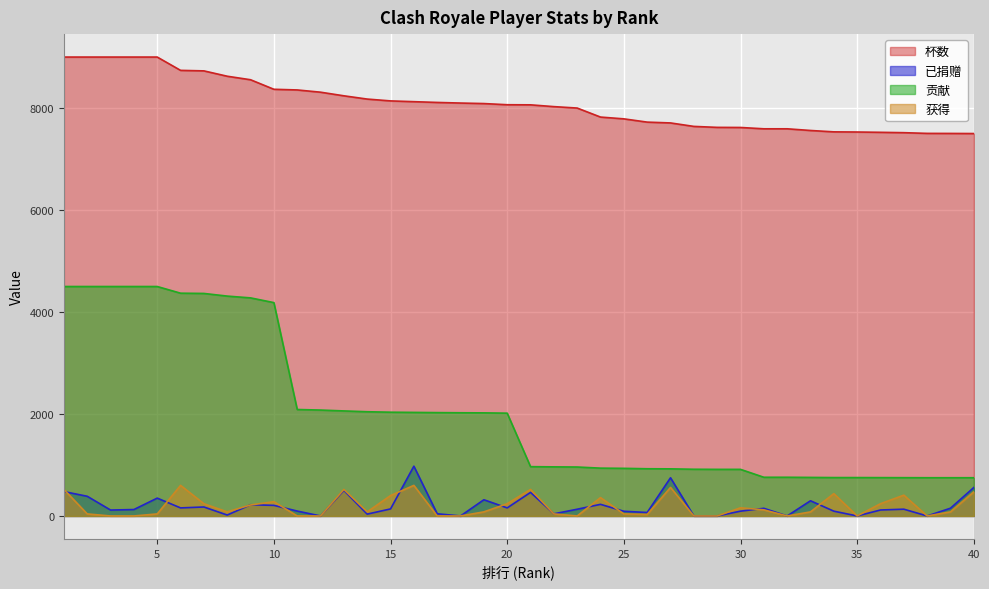

Reading left to right, transcribe all the data shown in this chart.

杯数: 9000	9000	9000	9000	9000	8739	8729	8624	8555	8368	8355	8311	8240	8176	8140	8125	8110	8098	8088	8065	8063	8028	8000	7823	7788	7724	7708	7640	7621	7619	7593	7593	7560	7533	7530	7524	7517	7503	7502	7500
已捐赠: 478	386	116	126	350	158	176	18	220	208	96	0	502	36	138	976	43	0	318	158	462	42	132	228	92	68	749	0	0	94	150	0	298	94	0	117	133	0	152	558
贡献: 4500	4500	4500	4500	4500	4369	4364	4312	4277	4184	2088	2077	2060	2044	2035	2031	2027	2024	2022	2016	967	963	960	938	934	926	924	916	914	914	759	759	756	753	753	752	751	750	750	750
获得: 520	40	0	0	40	600	240	80	216	280	0	0	520	80	400	600	0	0	80	240	520	40	0	360	40	30	560	0	0	160	120	0	80	438	0	240	408	0	80	472